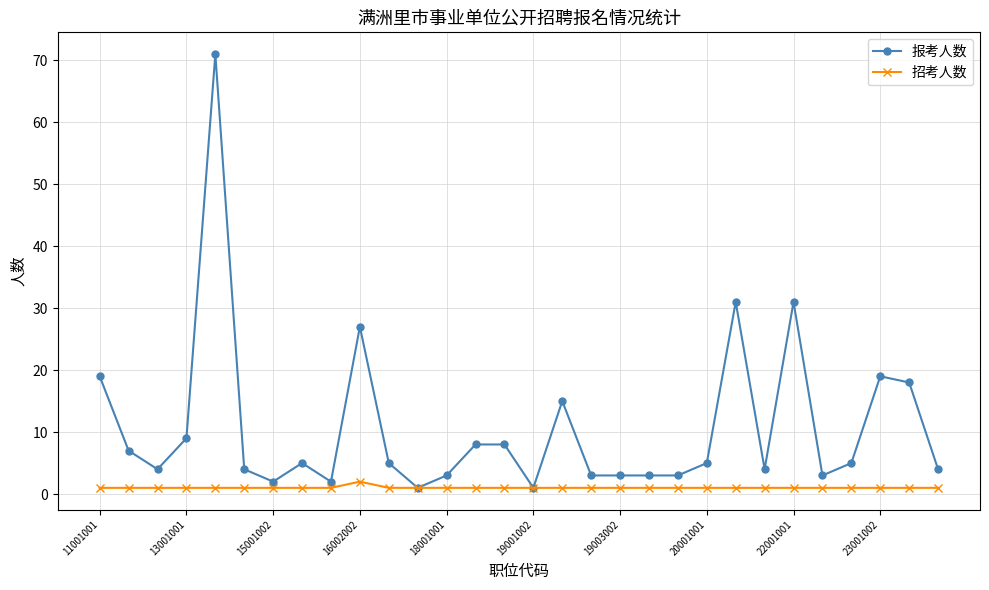

True or false: 报考人数 has more than 1 interior local peaks.

True